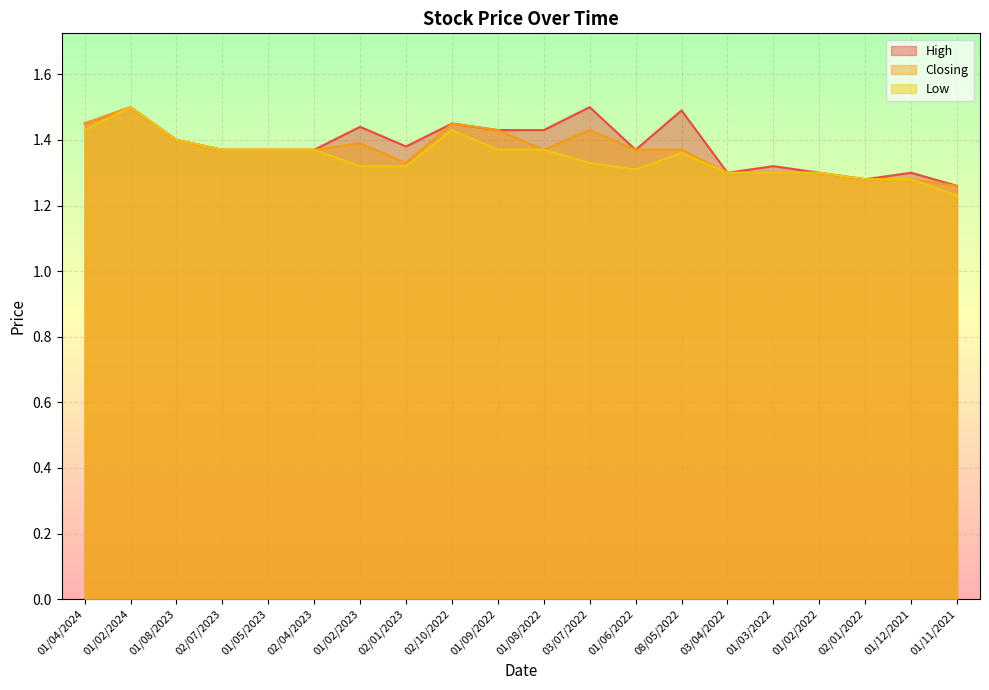

Is it true that Low equals 1.8 at 01/09/2022?

False